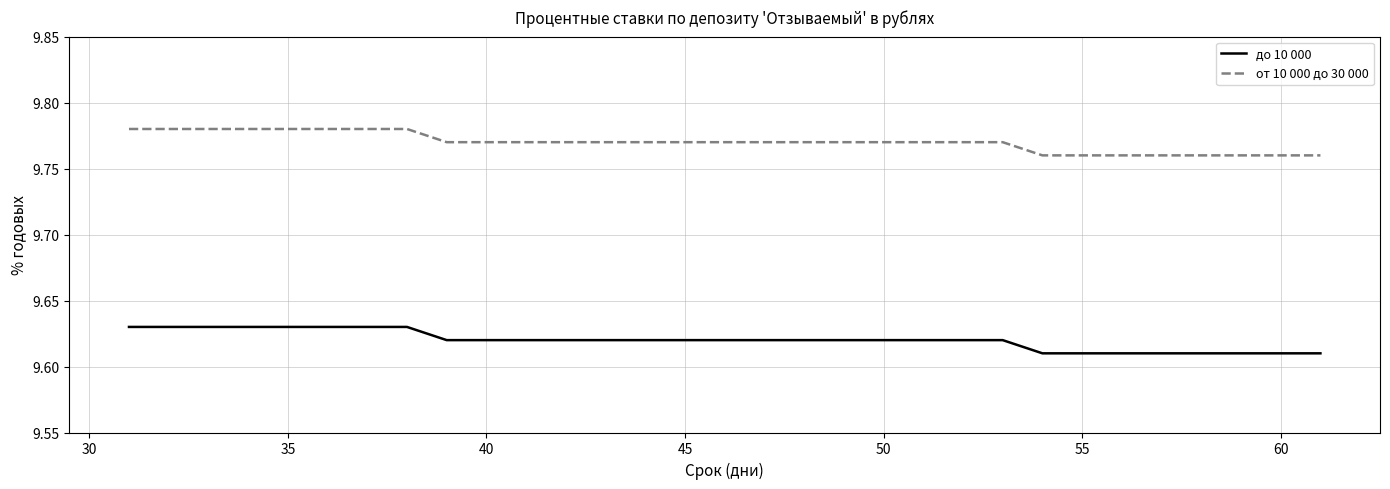

Which series has the largest total across all categories?

от 10 000 до 30 000